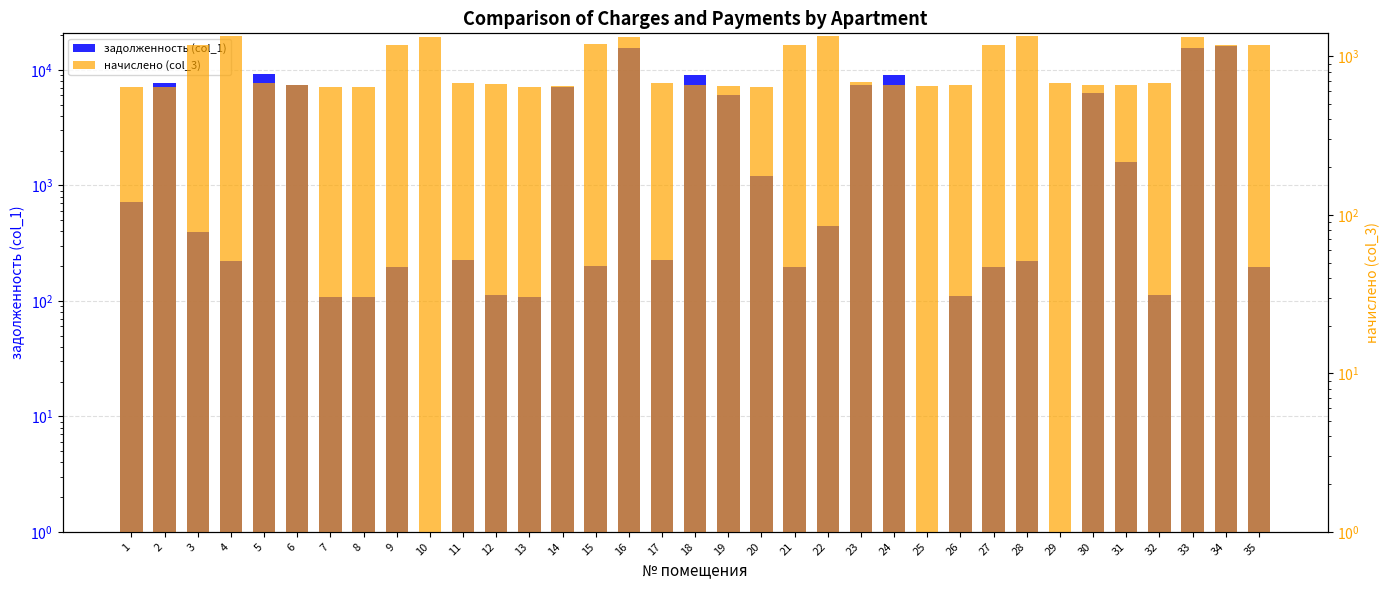

Rank the series by their maximum value, from highest to lowest.

задолженность (col_1), начислено (col_3)